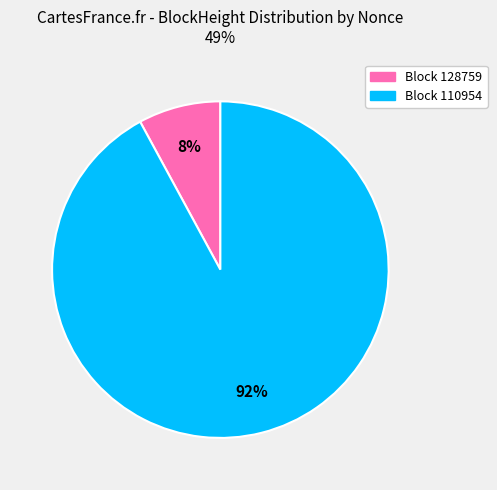

To the nearest percent, what is the difference between the largest and smallest slice percentages?

84%